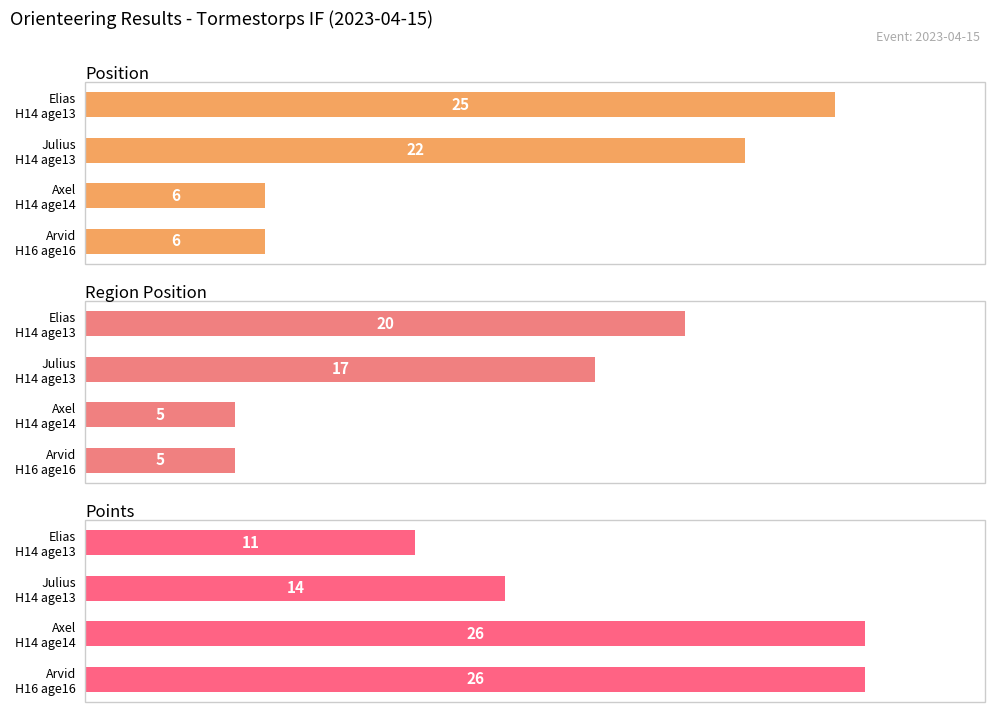

How many values in the Region Position series exceed 17?

1